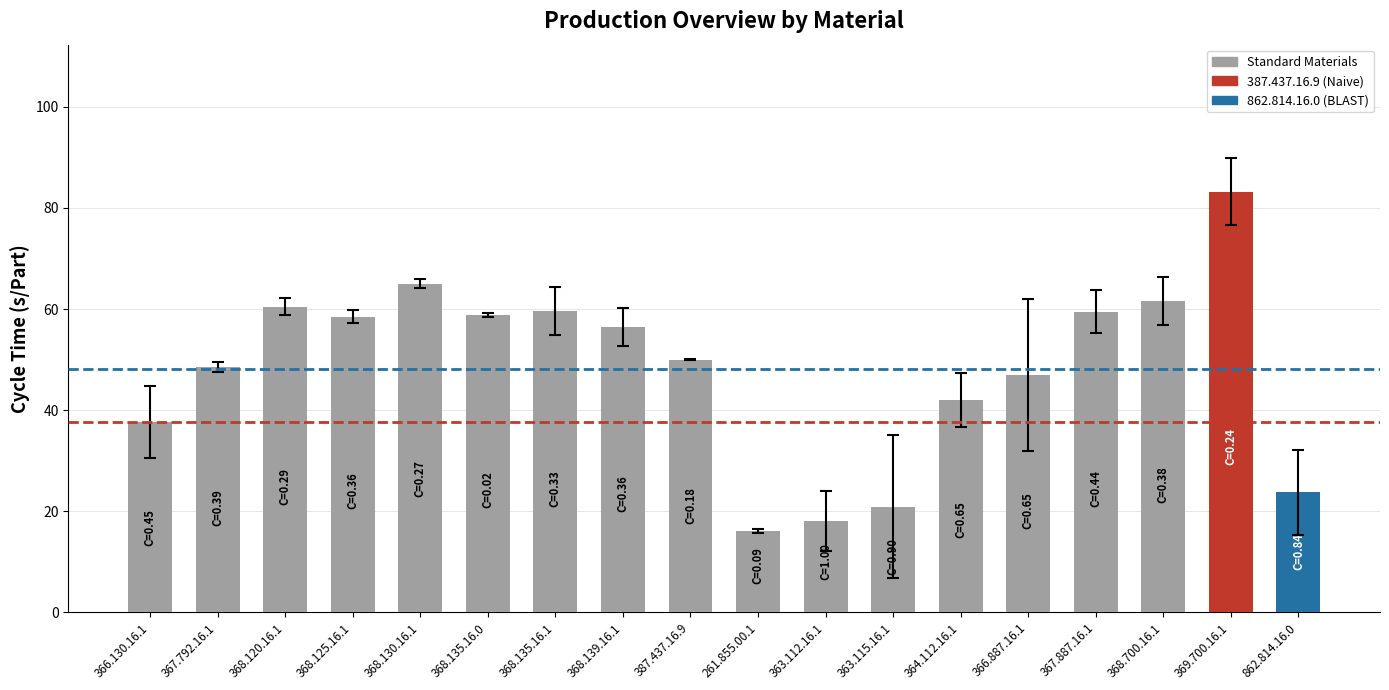

How many data points are less than 56?

9